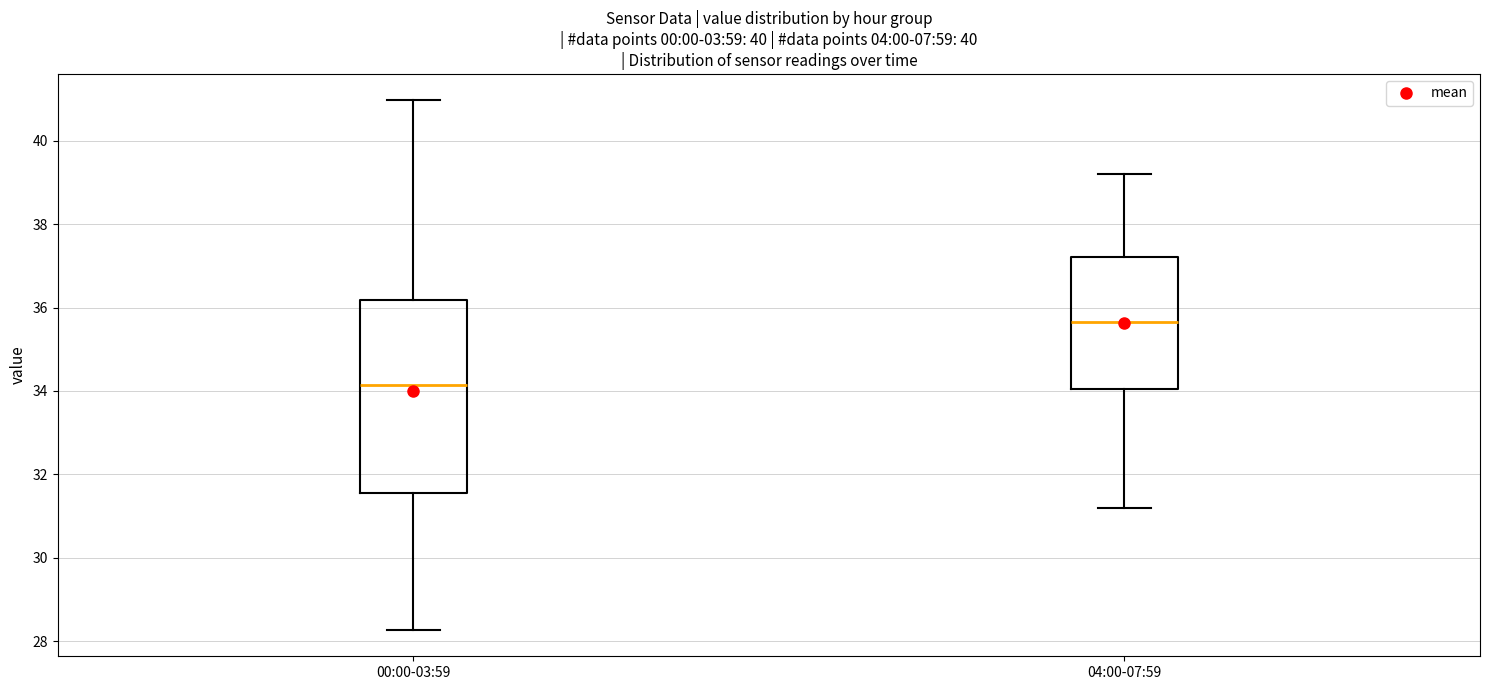

Comparing the boxes themselves (not the whiskers), which one is the tallest?

00:00-03:59